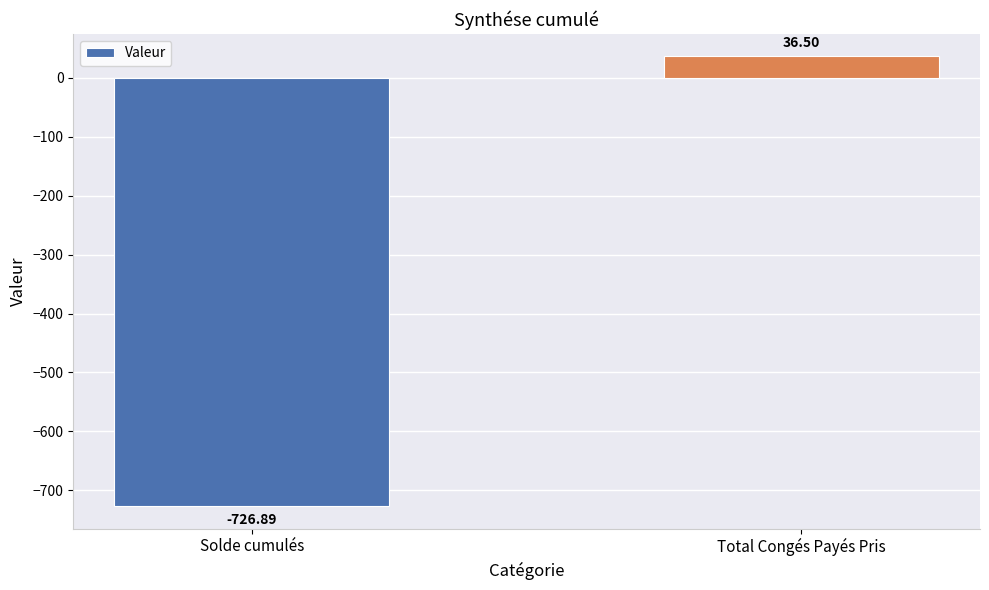

What is the change in value from Solde cumulés to Total Congés Payés Pris?

+763.4